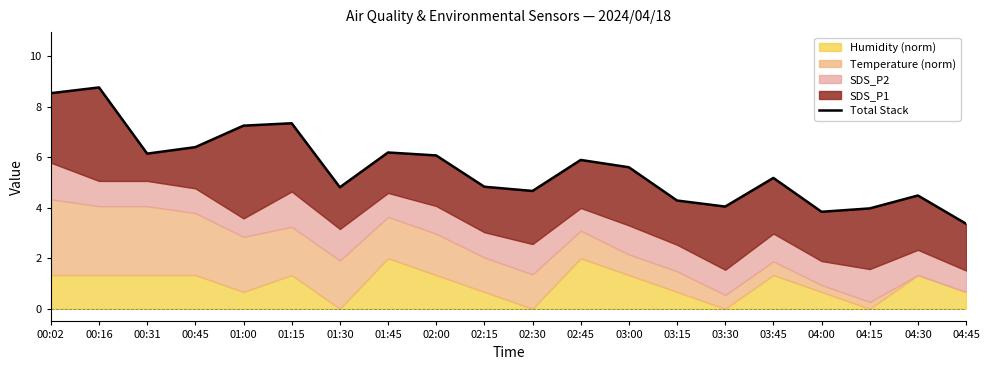

What is the label of the 16th point from the left?

03:45